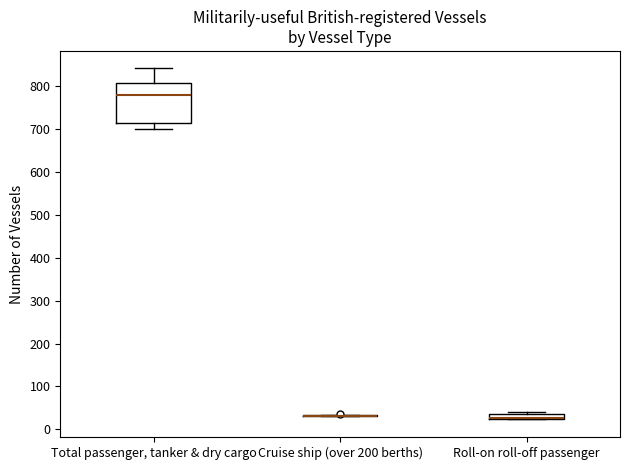

Where is the lower edge of the box for Total passenger, tanker & dry cargo on the y-axis? The values are not printed on the chart, so give them approximately, as read against the axis.

710